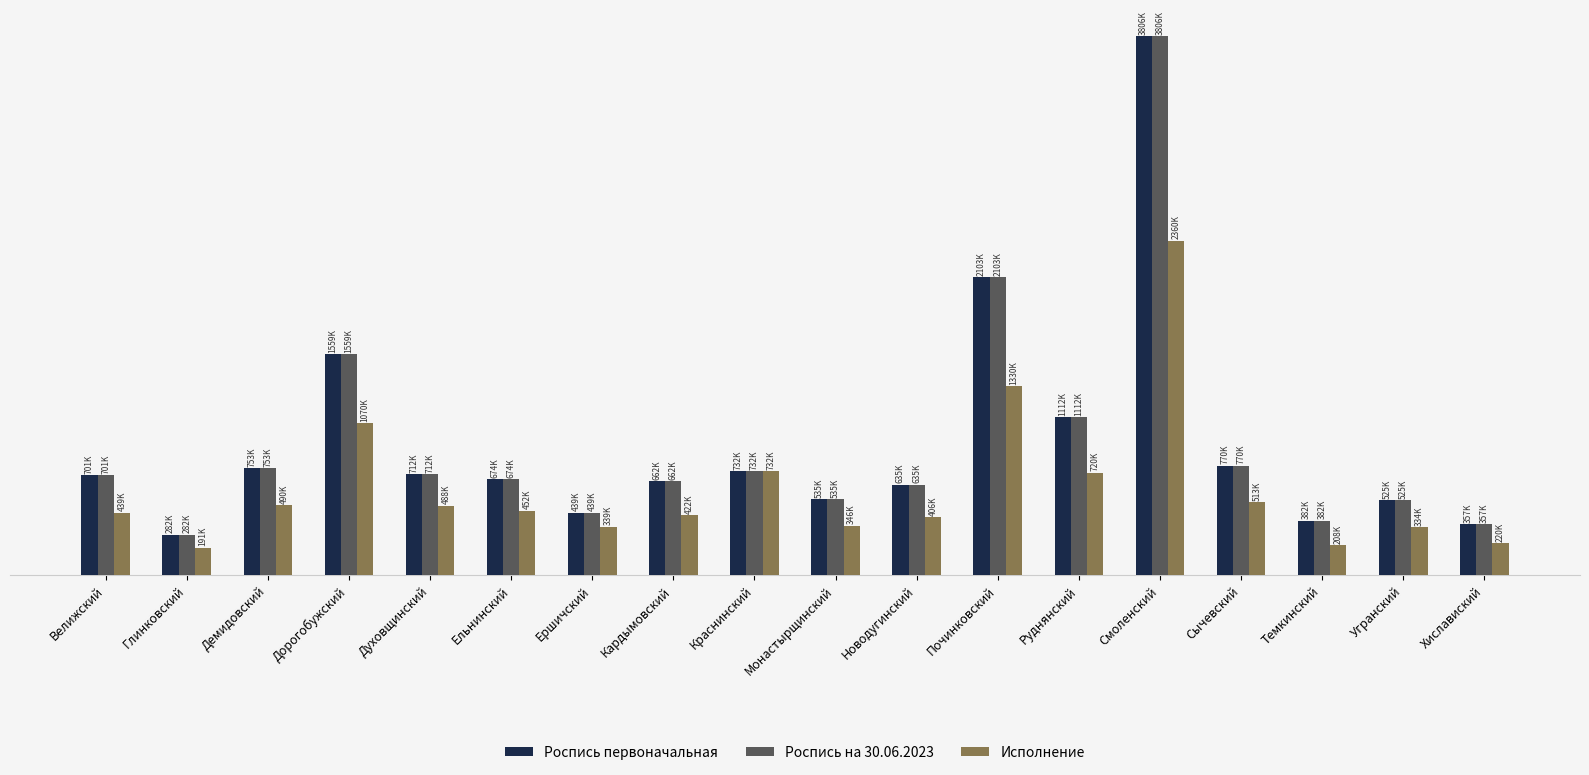

At which label does Роспись на 30.06.2023 reach its peak?

Смоленский